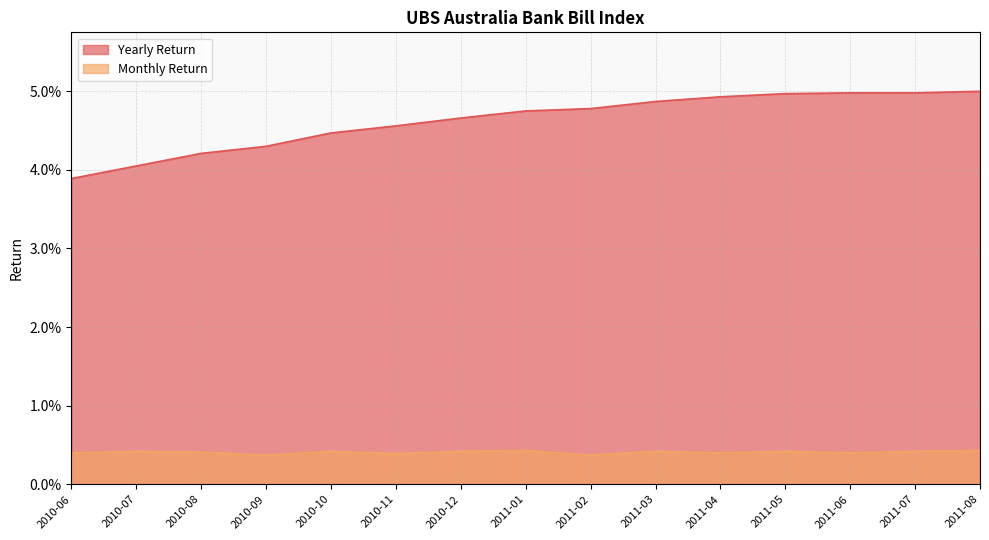

Which series has the largest total across all categories?

Yearly Return